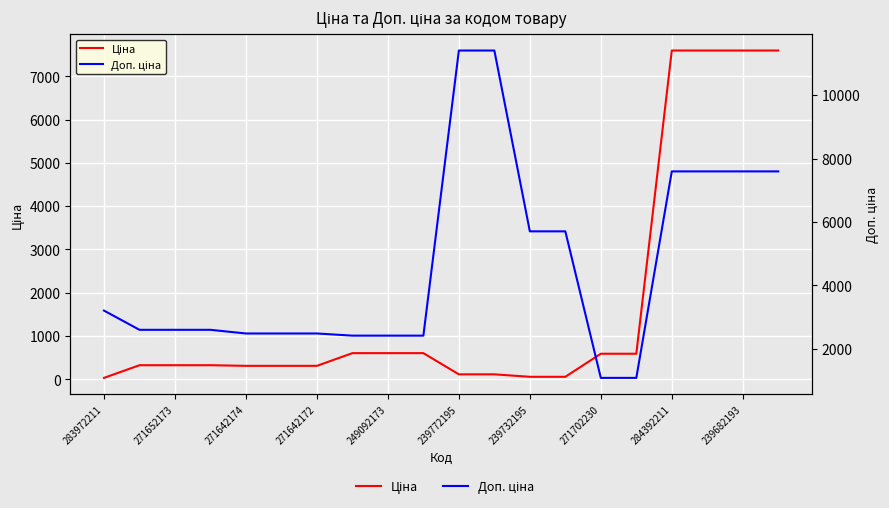

What value does the Ціна series have at 17?

7596.5